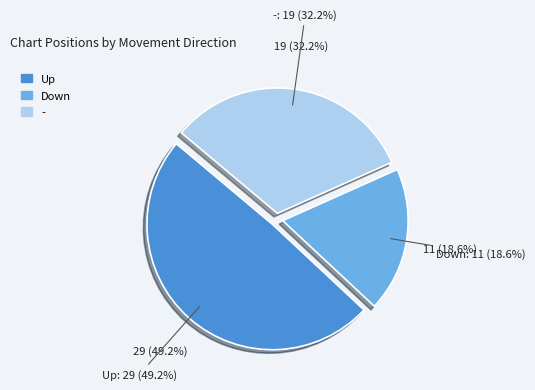

To the nearest percent, what is the difference between the largest and smallest slice percentages?

31%